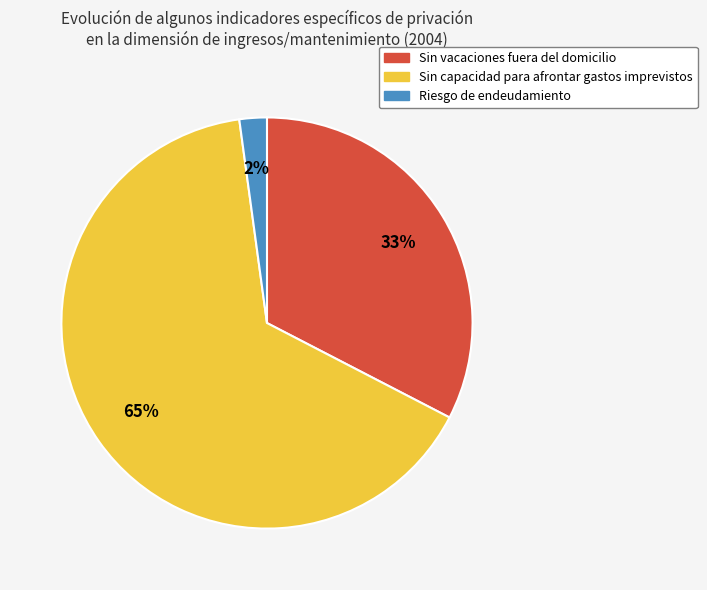

The Sin capacidad para afrontar gastos imprevistos slice represents 52% of the pie. True or false?

False